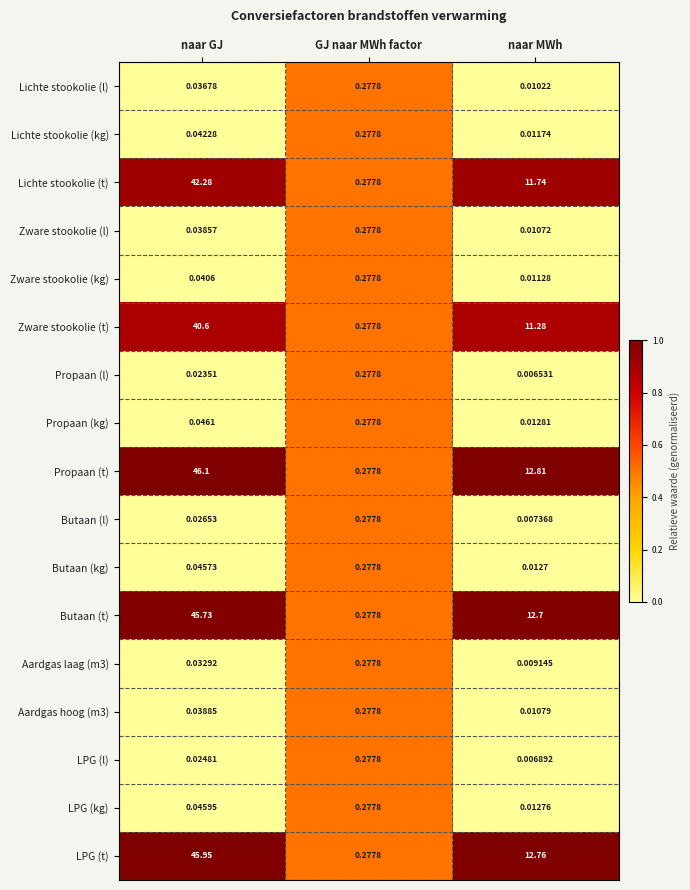

Is the value of Propaan (kg) at naar MWh greater than the value of Propaan (l) at GJ naar MWh factor?

No